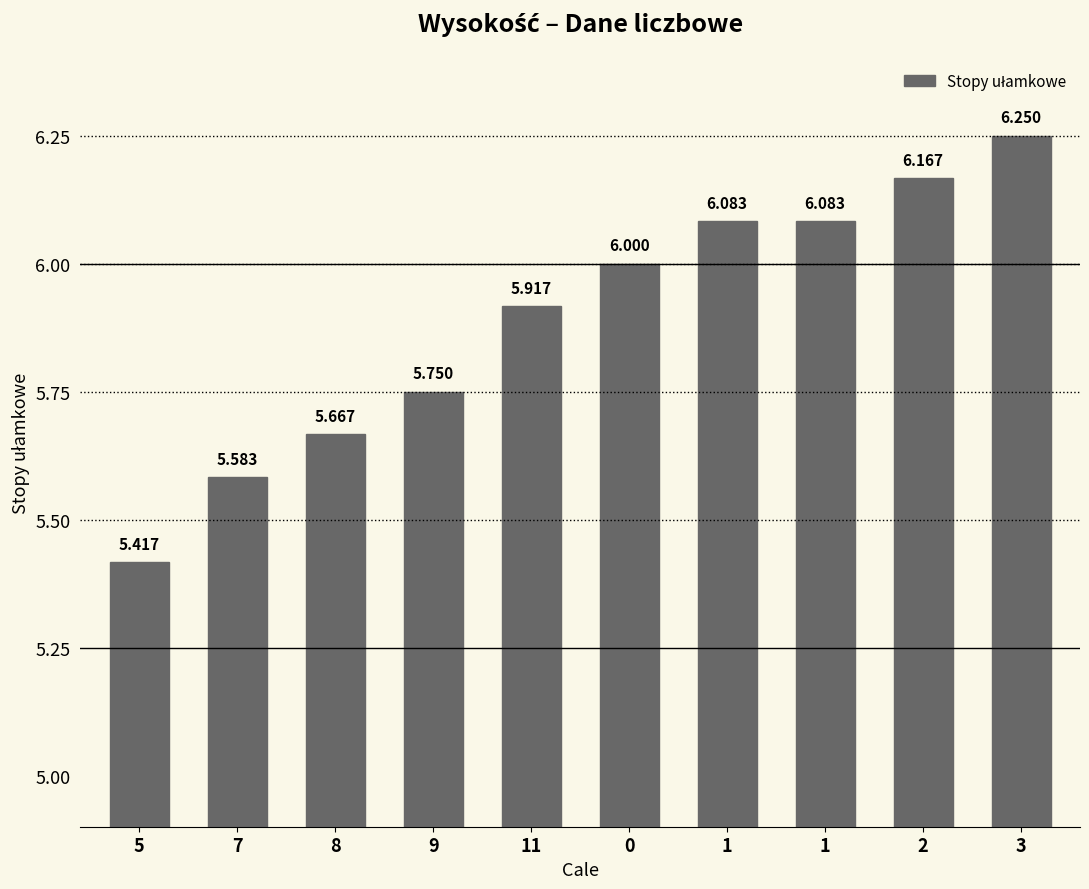

What is the average value?

5.9